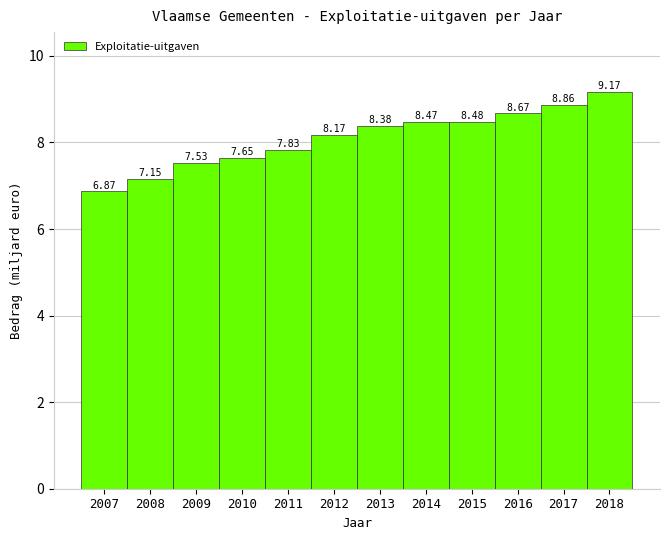

What is the difference between the maximum and second lowest values?

2.0